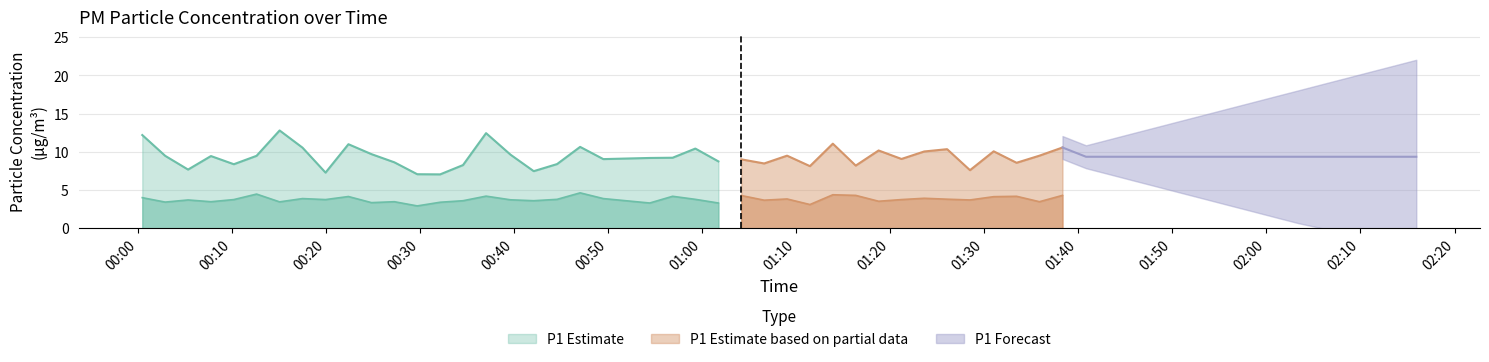

Which series has the largest total across all categories?

P1